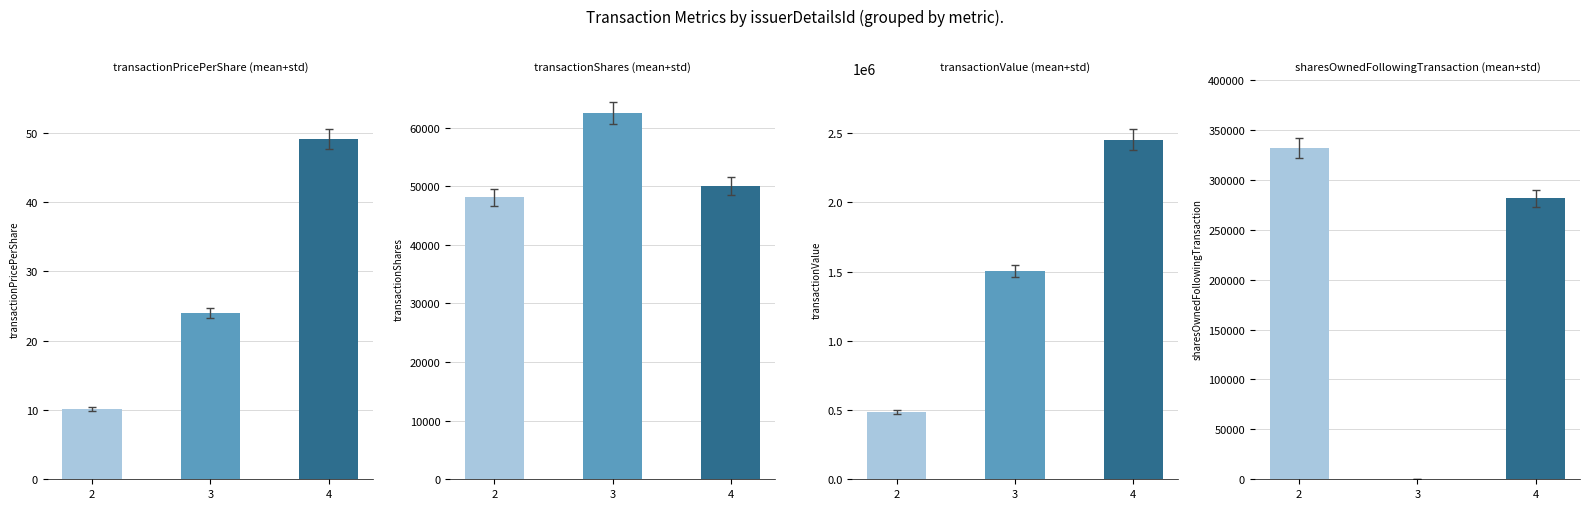

What is the value of the transactionShares bar at the 2nd from the left?

62500.0